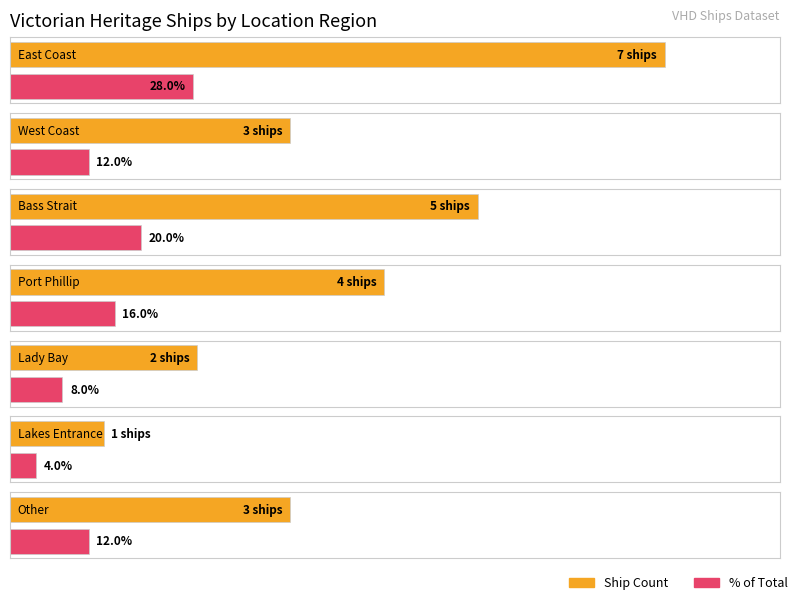

Which has a higher value, Other or Port Phillip?

Port Phillip